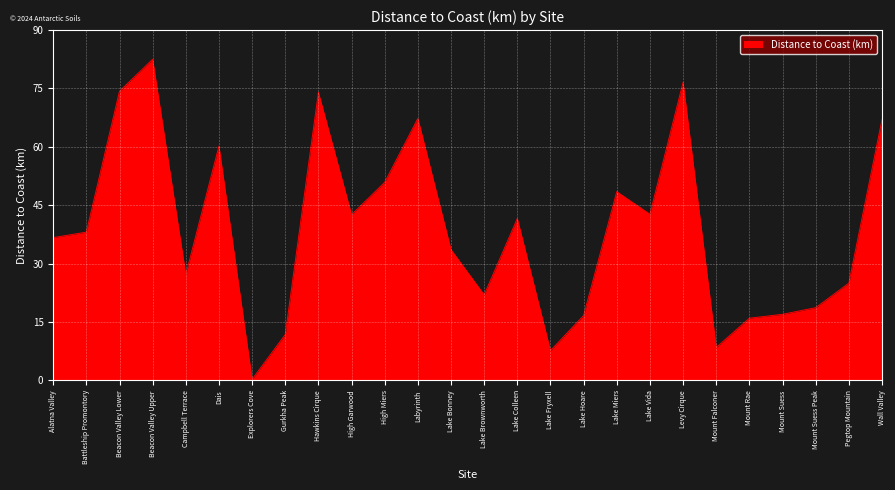

Which category has the highest value across all series?

Beacon Valley Upper